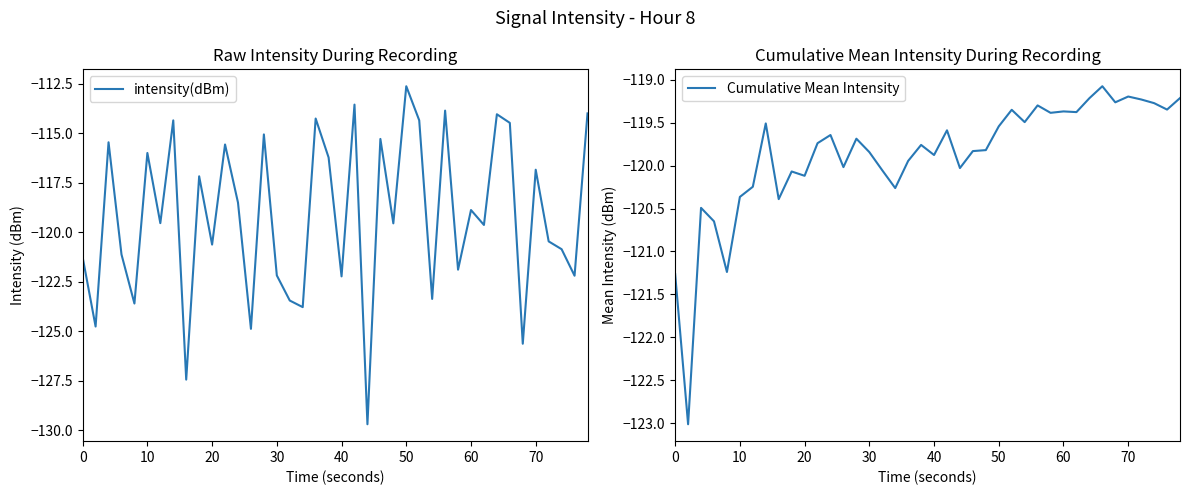

What is the value of the Cumulative Mean Intensity point at the 5th from the left?

-121.2